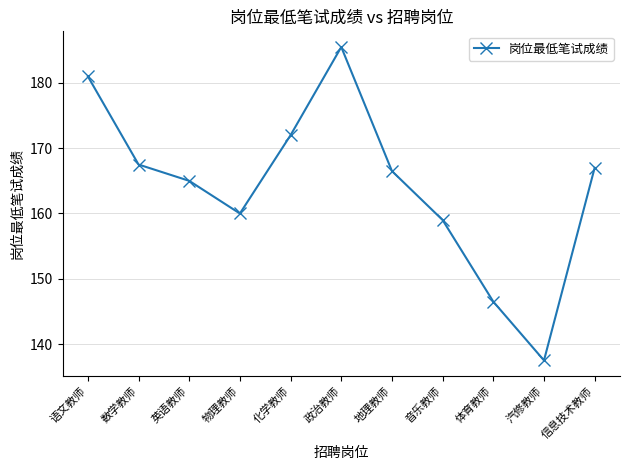

How many interior local peaks (higher than both neighbors) does the data have?

1